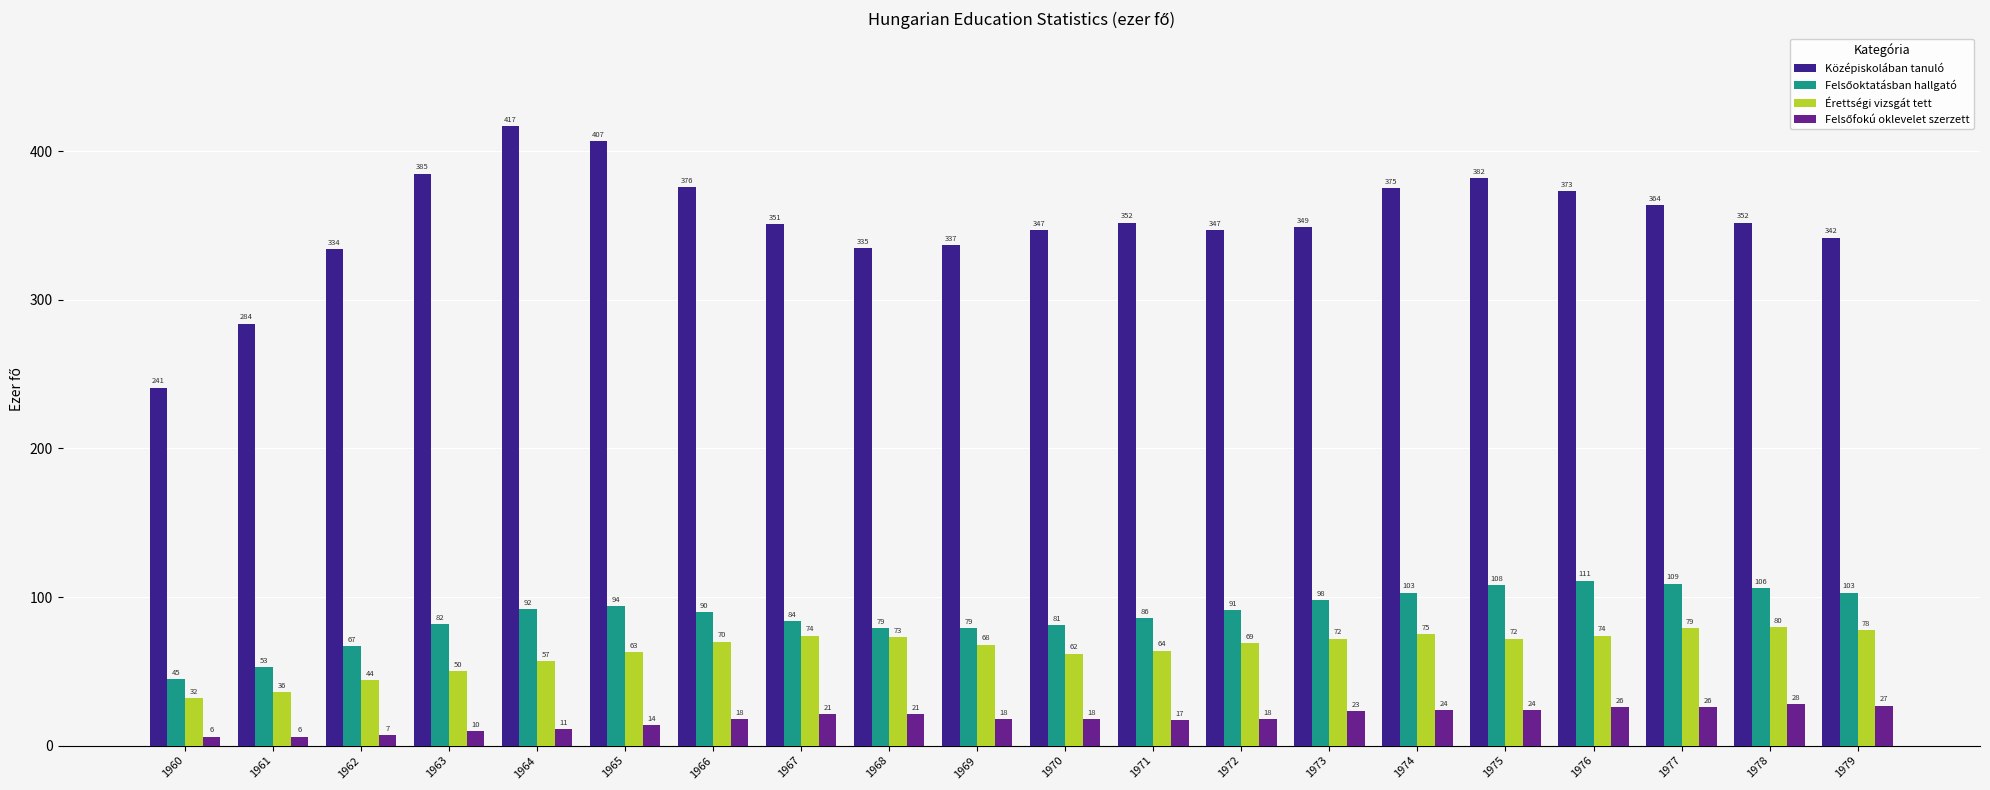

At which label is Érettségi vizsgát tett closest to 56?

1964